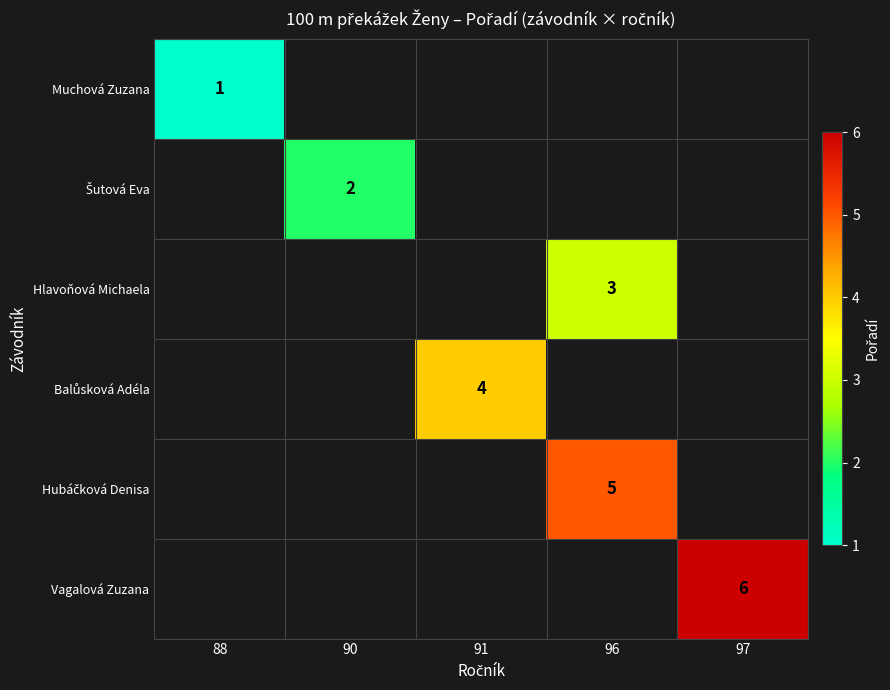

The value of Hlavoňová Michaela at 96 is 1. True or false?

False